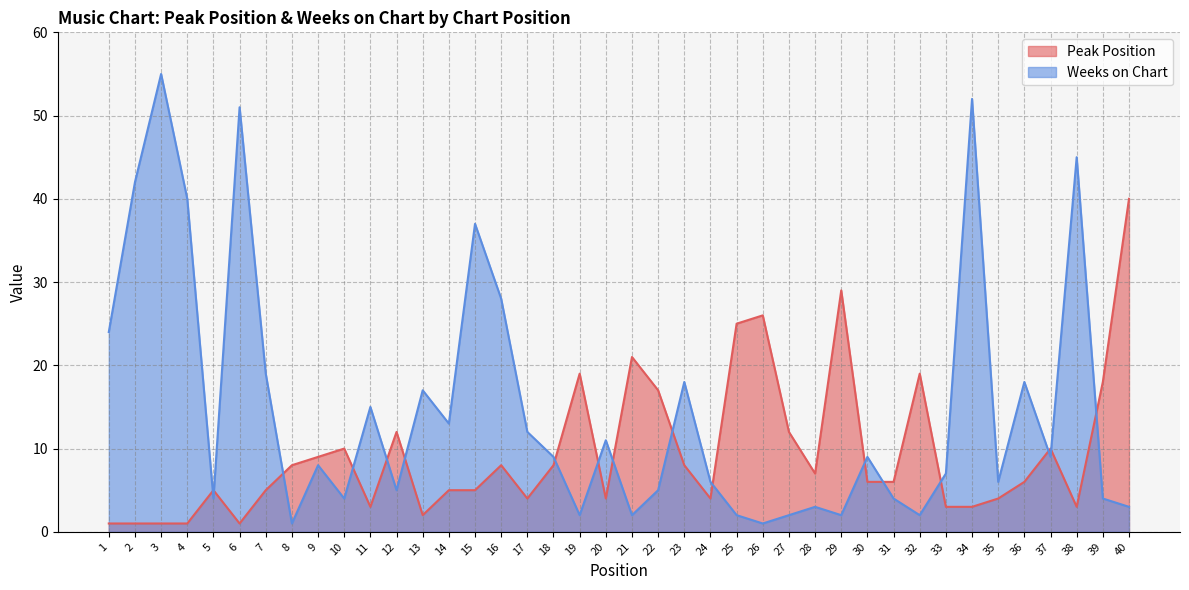

What is the smallest value displayed?

1